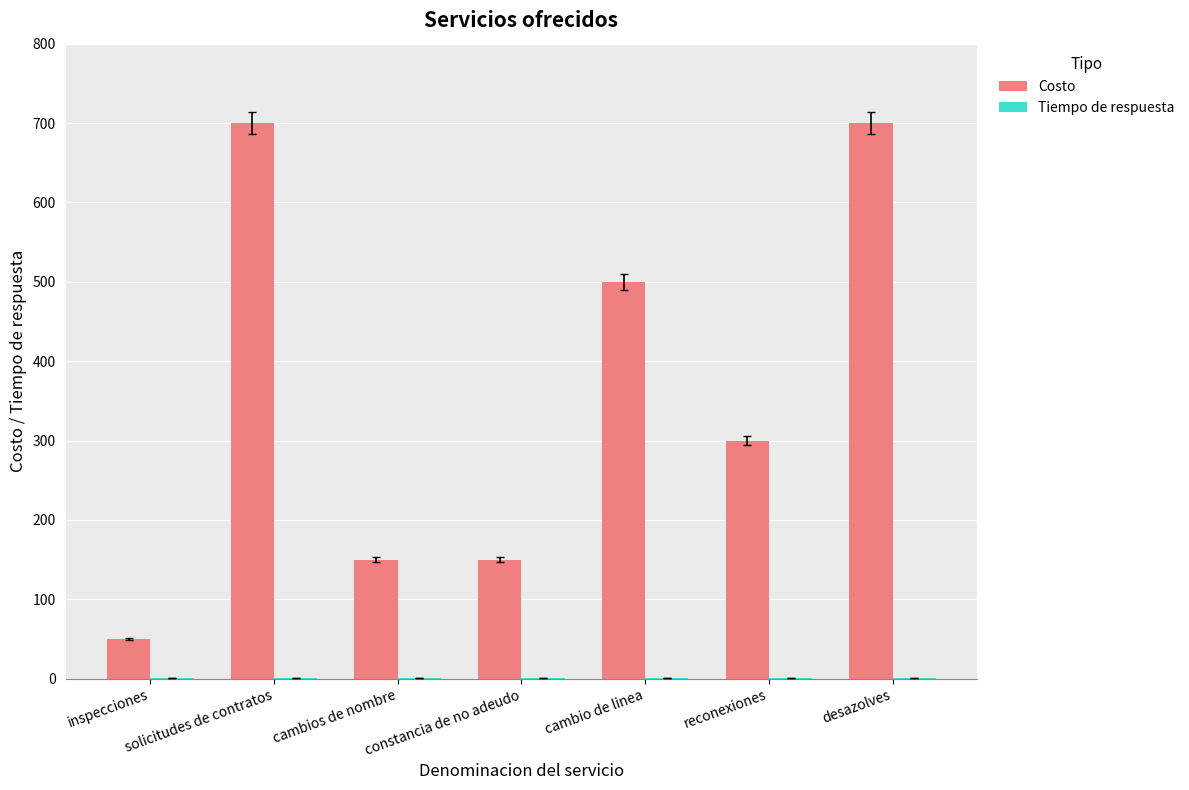

What is the greatest value displayed?

700